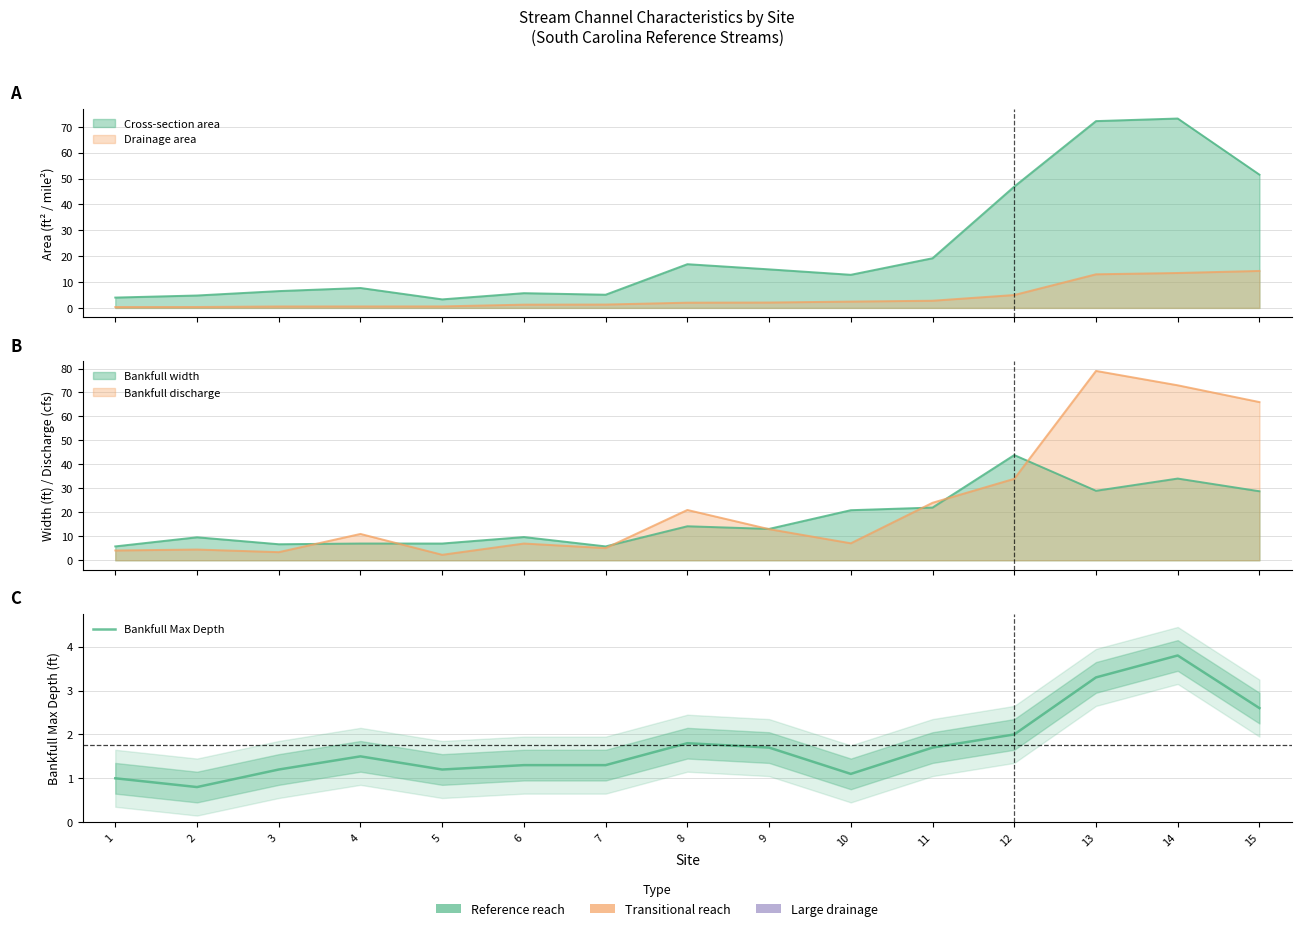

At which label is the value closest to 2?

12